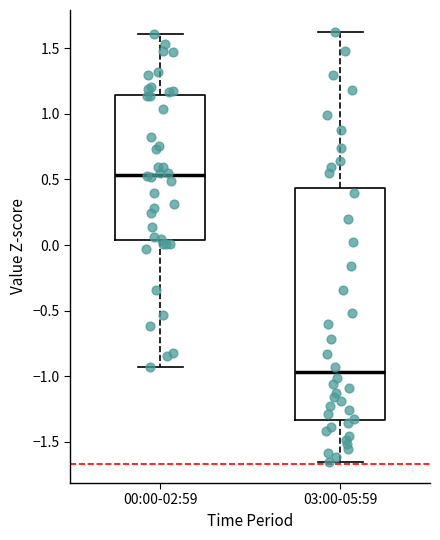

Reading left to right, transcribe this box plot: for each box, give where its median line is, the range the box spans, and where its two whiskers end, as read against the y-axis. The values are not printed on the chart, so give them approximately, as read against the axis.

00:00-02:59: median 0.55, box 0.05 to 1.15, whiskers -0.95 to 1.60
03:00-05:59: median -0.95, box -1.35 to 0.45, whiskers -1.65 to 1.65